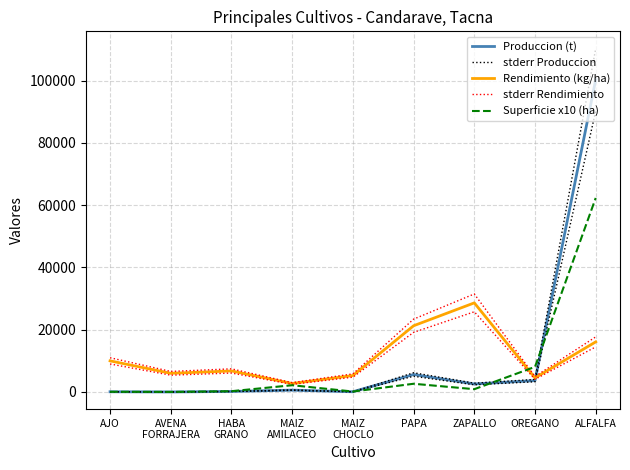

How many categories are shown in the chart?

9